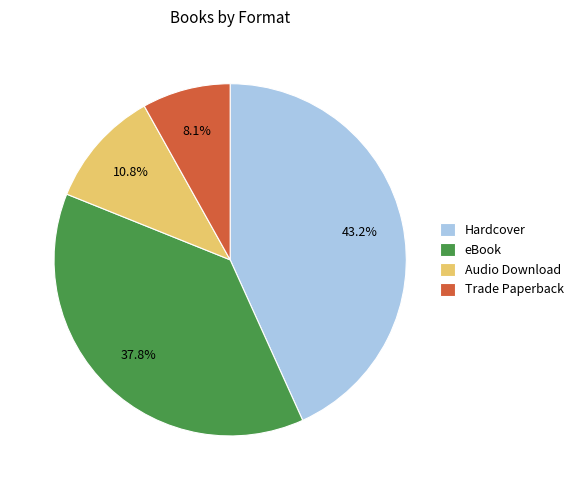

Between Audio Download and Hardcover, which is larger?

Hardcover